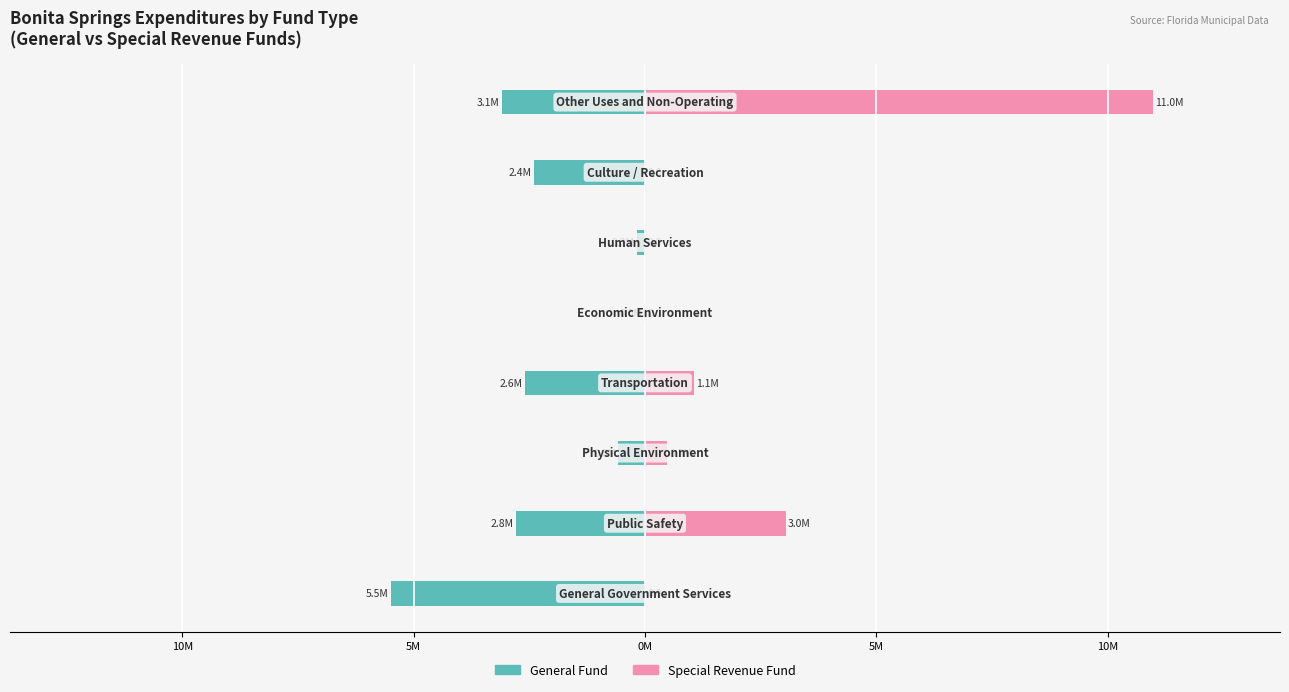

How many bars are there in each group?

2